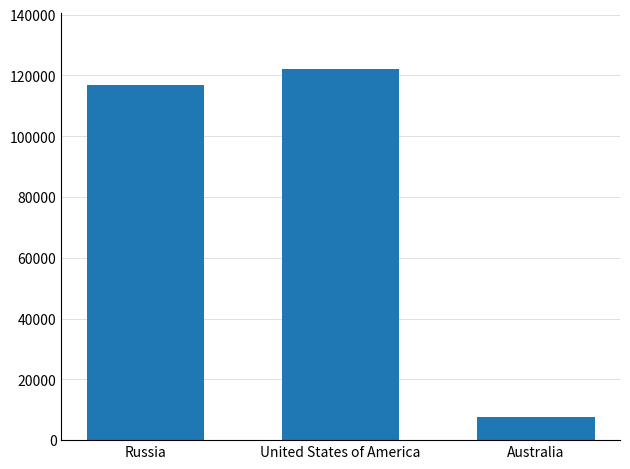

The value at United States of America is 122123. True or false?

True